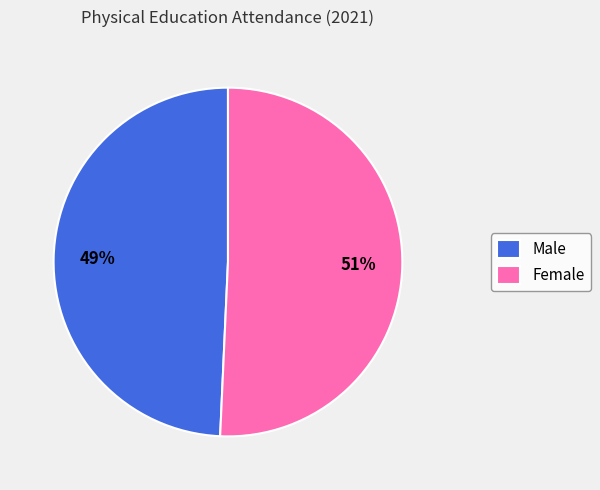

What is the majority slice?

Female